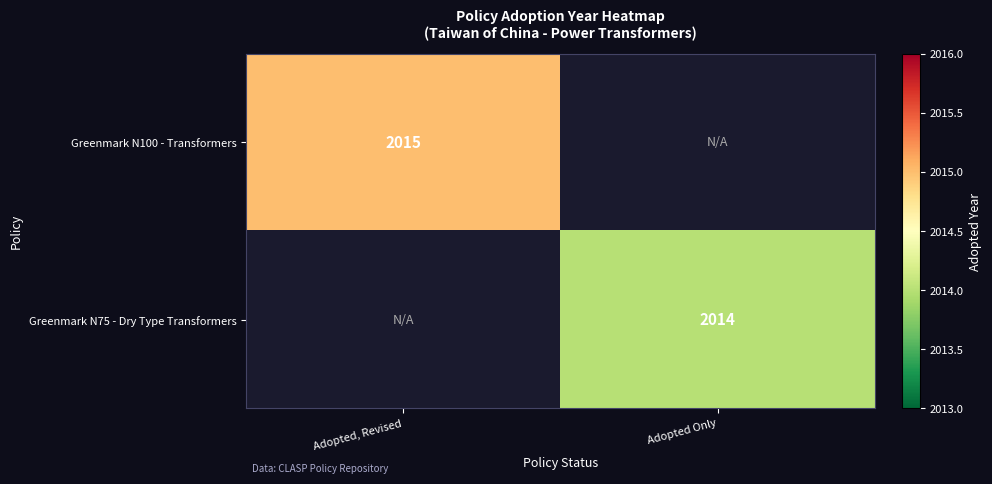

The value of Greenmark N100 - Transformers at Adopted, Revised is 2015. True or false?

True